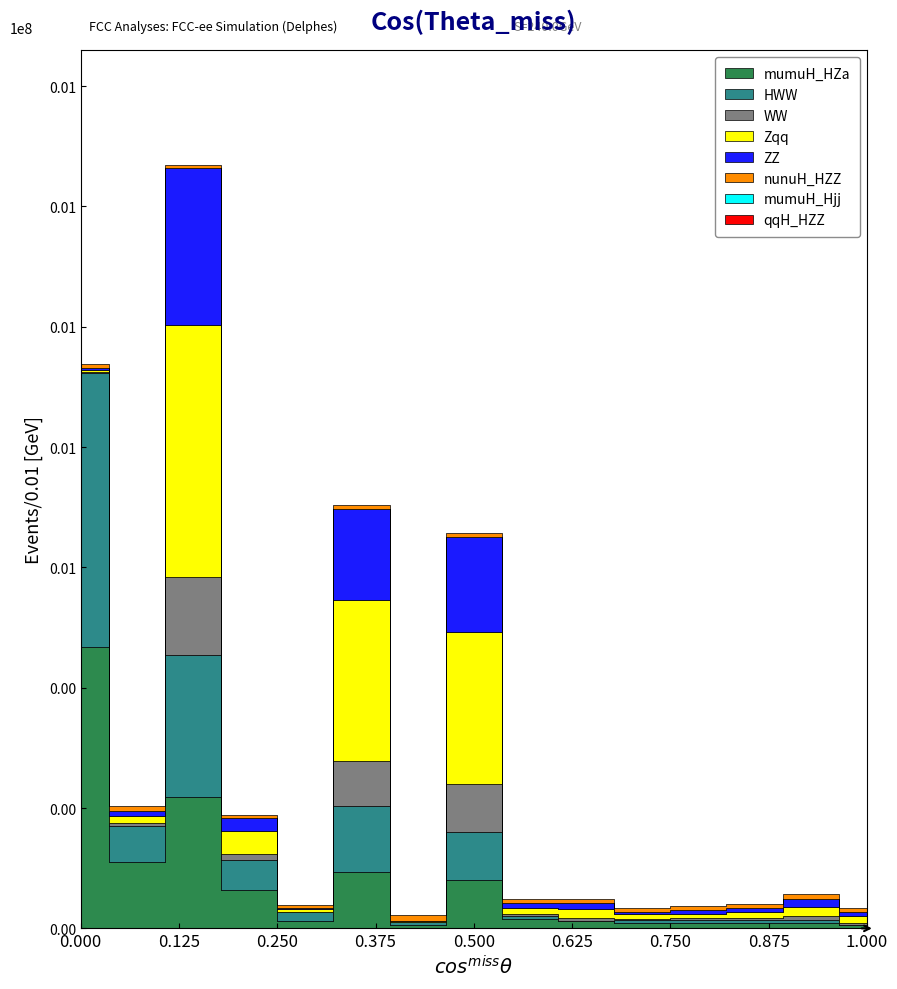

True or false: Zqq has a value of 288041.5 at ZNF334.

False